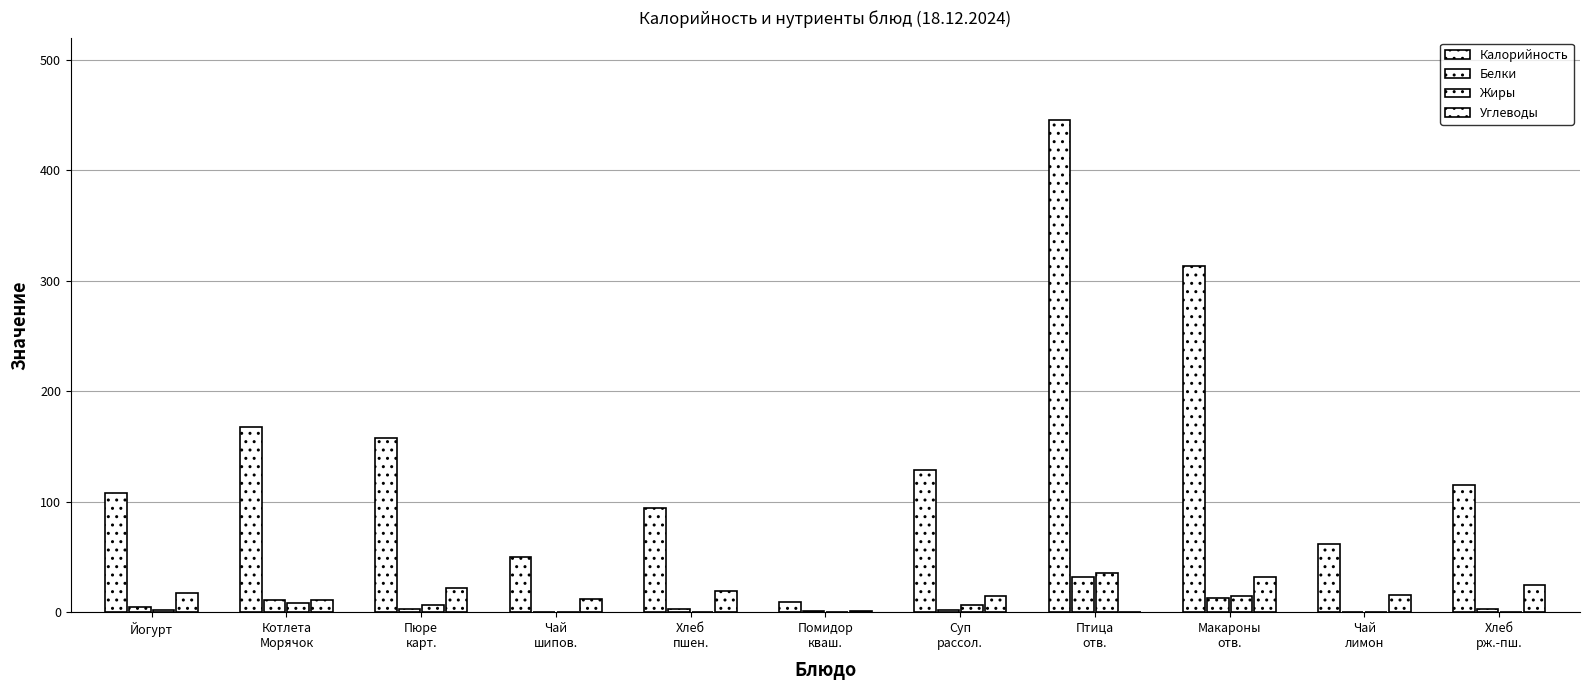

What is the difference between the Углеводы values at Помидор
кваш. and Пюре
карт.?

21.1